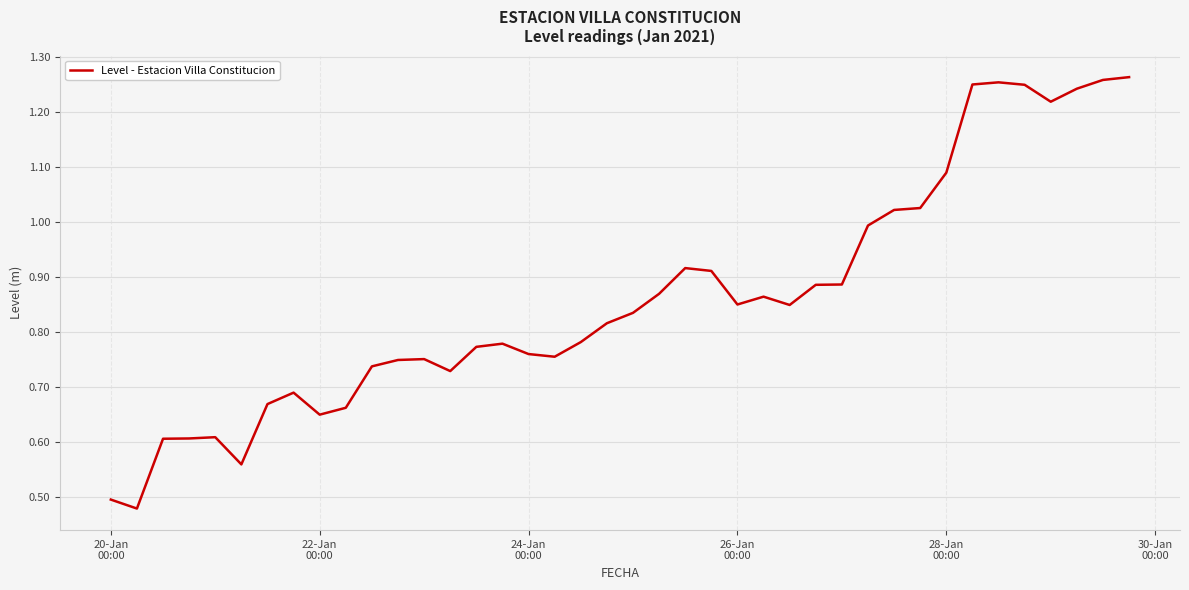

What is the value of the 9th point from the left?

0.7